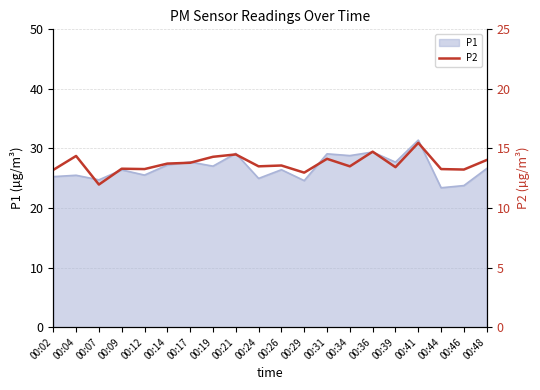

What is the maximum value for P1?

31.4